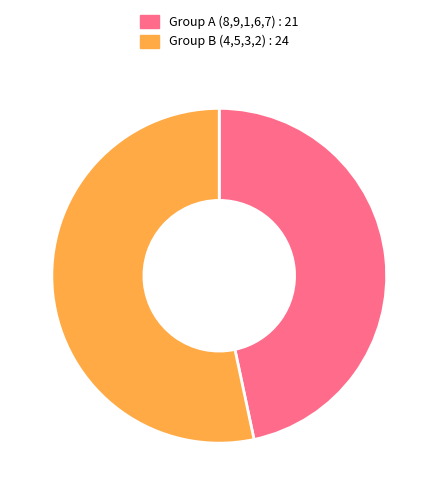

True or false: Group A (8,9,1,6,7) : 21 accounts for 47% of the total.

True